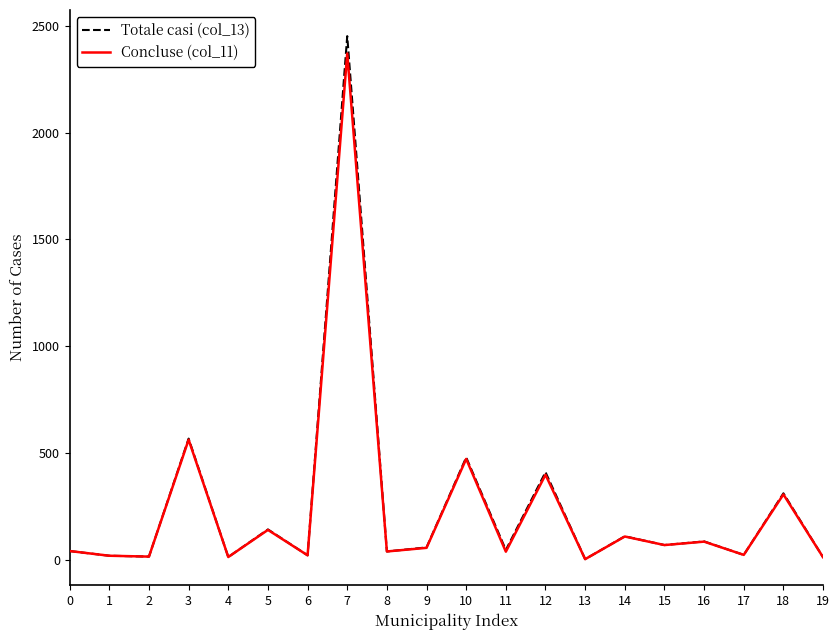

What is the sum of all Concluse (col_11) values?

4810